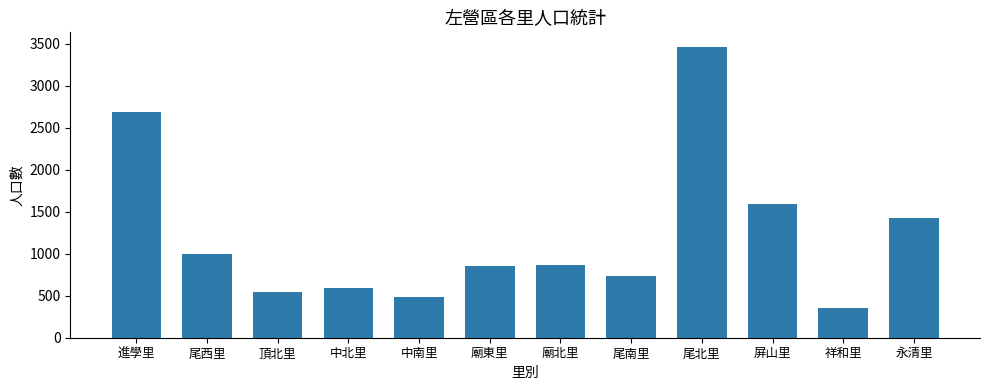

What is the value of the 4th bar from the left?

595